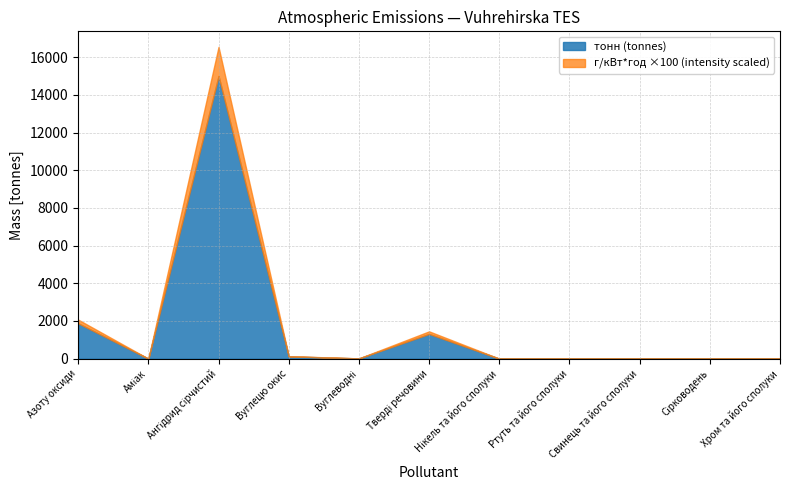

What is the average value of the г/кВт*год series?

1.7